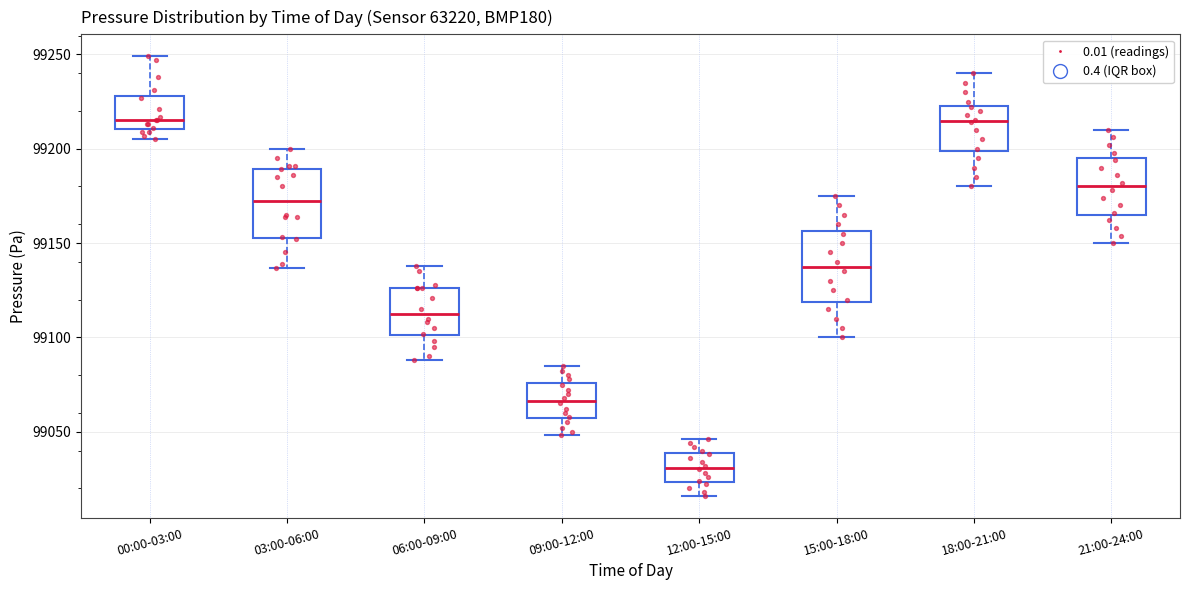

Where does the upper whisker of the box for 12:00-15:00 end on the y-axis? The values are not printed on the chart, so give them approximately, as read against the axis.

99045